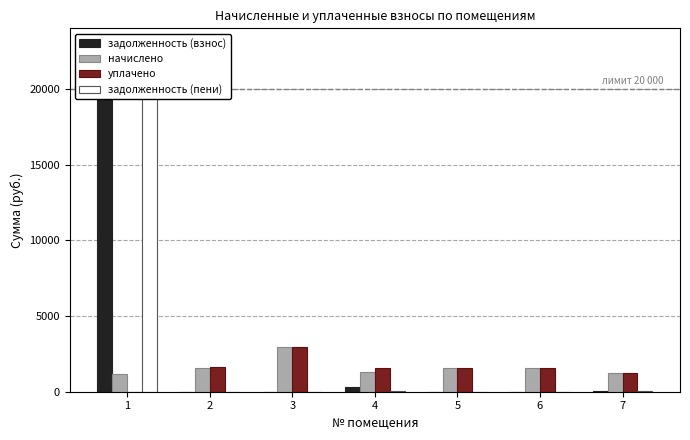

The value of задолженность (пени) at 6 is 2.7. True or false?

True